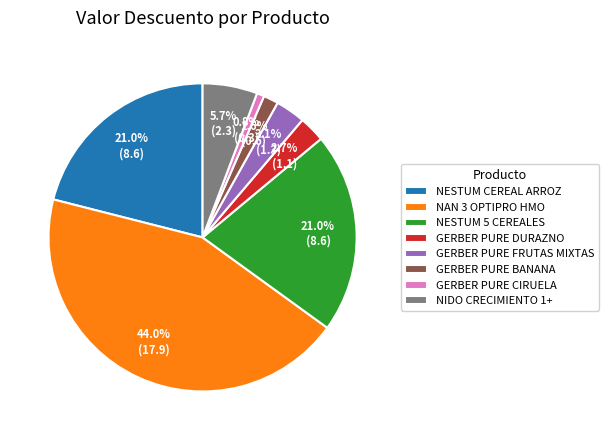

Between GERBER PURE FRUTAS MIXTAS and NIDO CRECIMIENTO 1+, which is larger?

NIDO CRECIMIENTO 1+